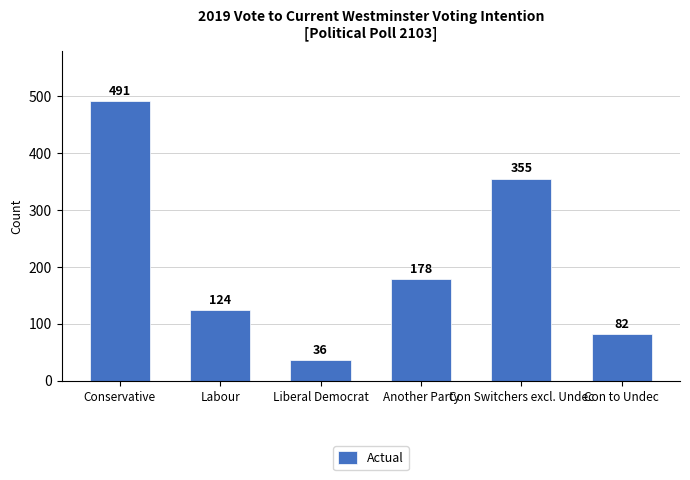

At which label does the data first exceed 178?

Conservative